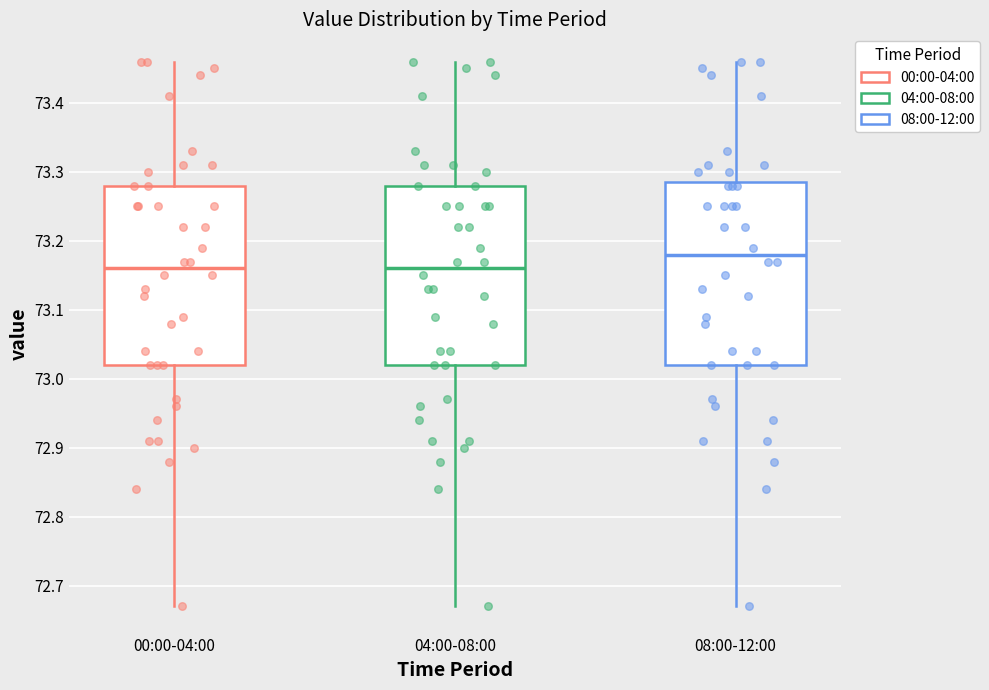

Reading left to right, transcribe this box plot: for each box, give where its median line is, the range the box spans, and where its two whiskers end, as read against the y-axis. The values are not printed on the chart, so give them approximately, as read against the axis.

00:00-04:00: median 73.16, box 73.02 to 73.28, whiskers 72.67 to 73.46
04:00-08:00: median 73.16, box 73.02 to 73.28, whiskers 72.67 to 73.46
08:00-12:00: median 73.18, box 73.02 to 73.29, whiskers 72.67 to 73.46